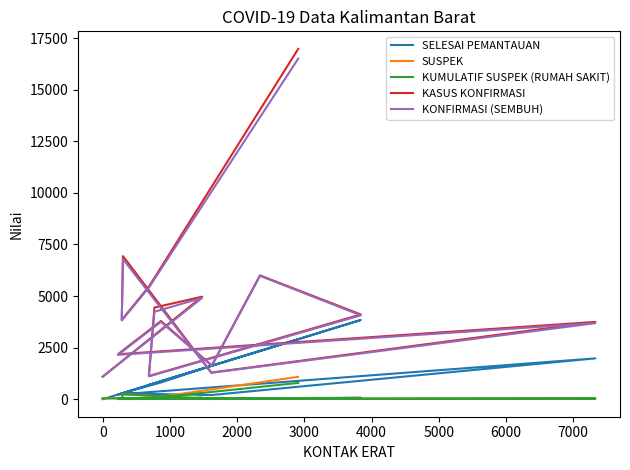

List the series in order of their peak value, lowest first.

KUMULATIF SUSPEK (RUMAH SAKIT), SUSPEK, SELESAI PEMANTAUAN, KONFIRMASI (SEMBUH), KASUS KONFIRMASI